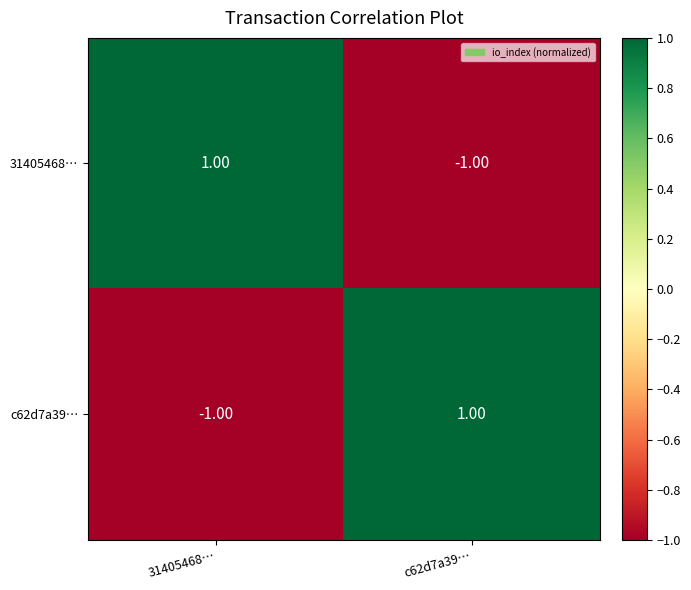

At 31405468…, list the series in order from smallest to largest.

c62d7a39…, 31405468…